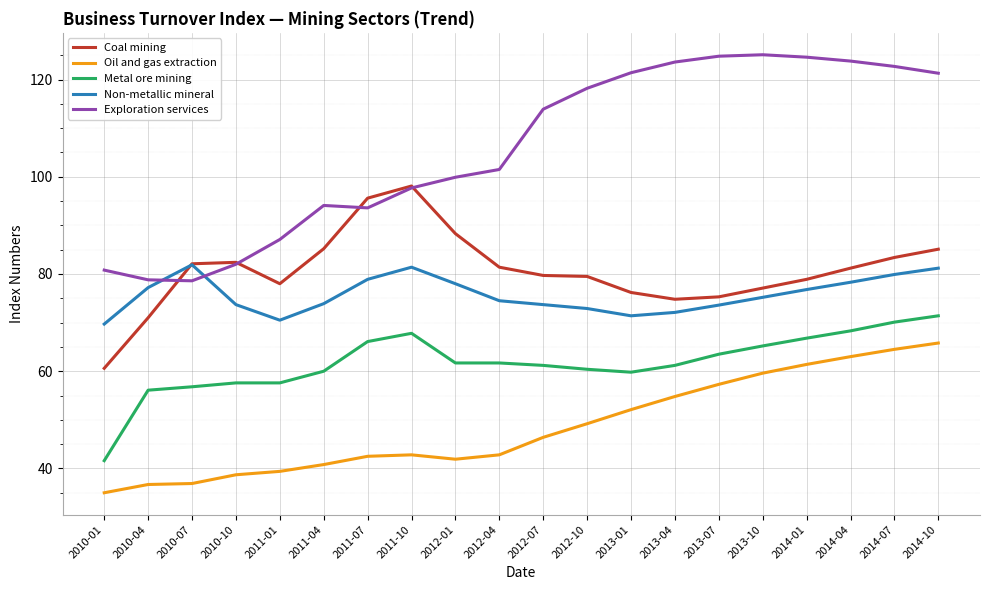

The Oil and gas extraction series shows 20.8 at 2010-04. True or false?

False